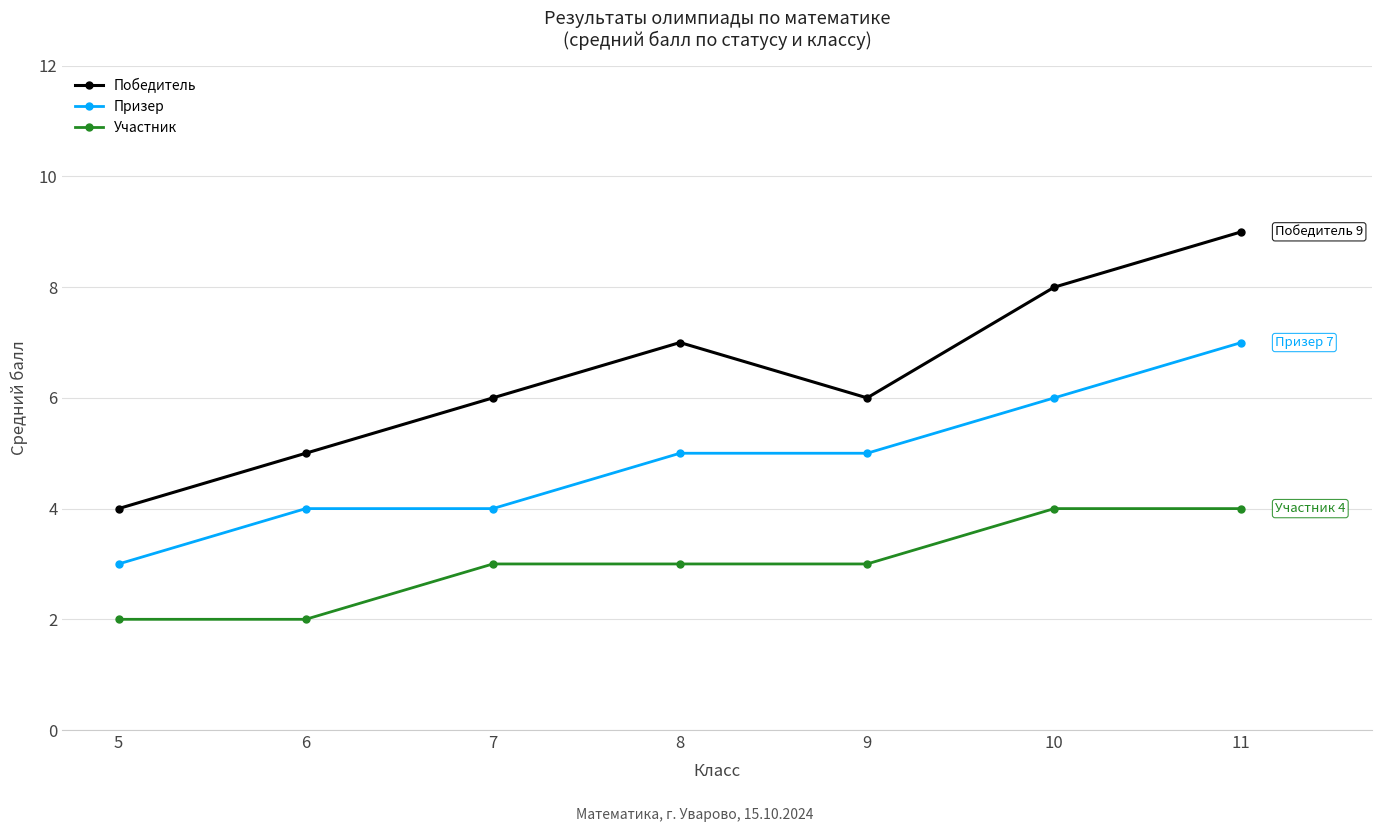

True or false: Призер has a value of 6 at 10.

True